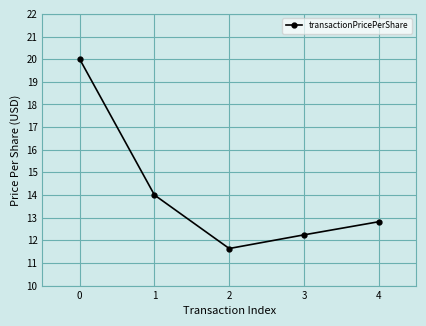

Does the chart display data point markers on the line(s)?

Yes